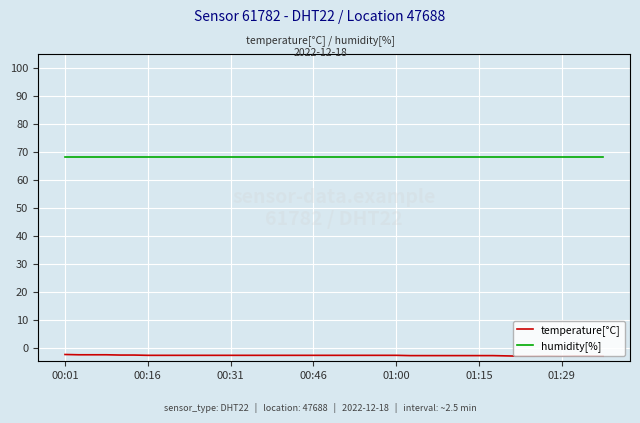

At 39, list the series in order from smallest to largest.

temperature[°C], humidity[%]